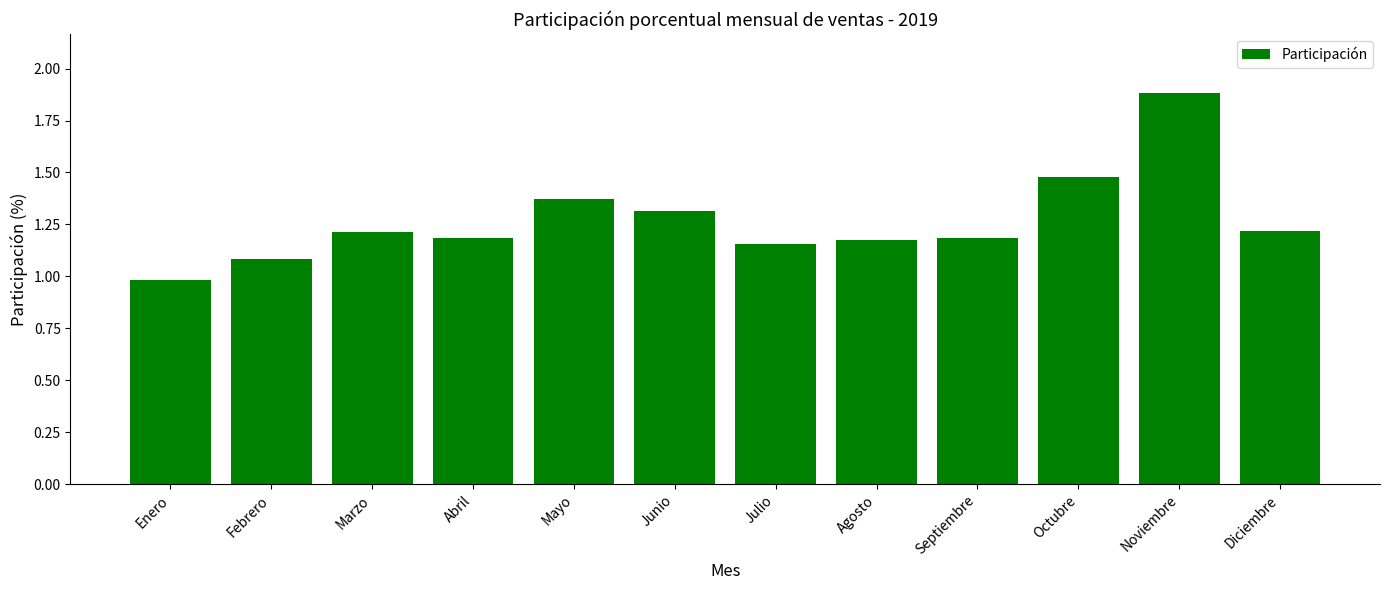

What is the greatest value displayed?

1.9